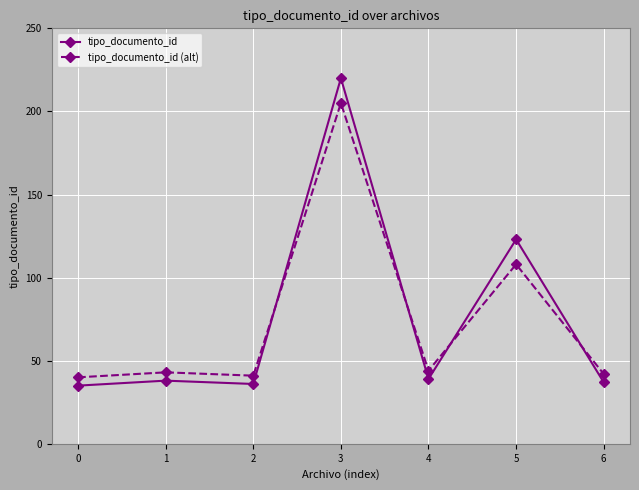

Reading left to right, list all the values displayed in this chart.

tipo_documento_id: 35	38	36	220	39	123	37
tipo_documento_id (alt): 40	43	41	205	44	108	42